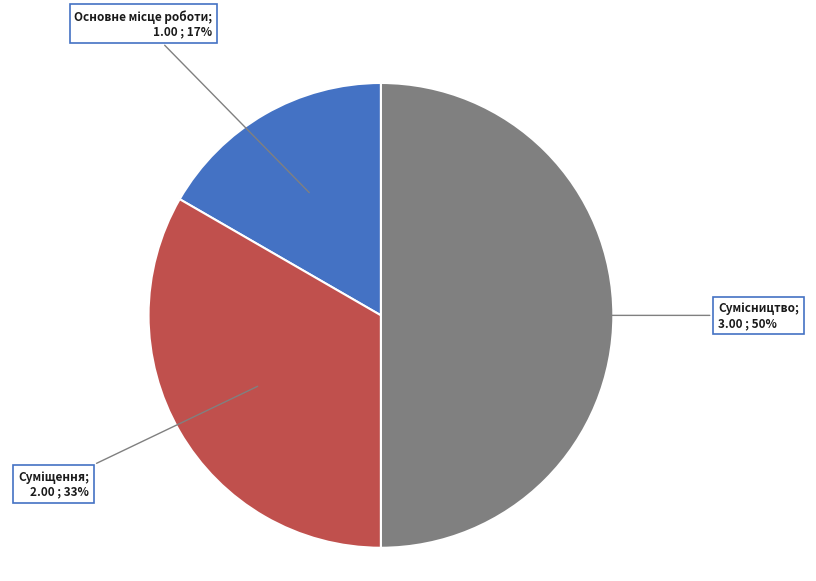

To the nearest percent, what is the difference between the largest and smallest slice percentages?

33%